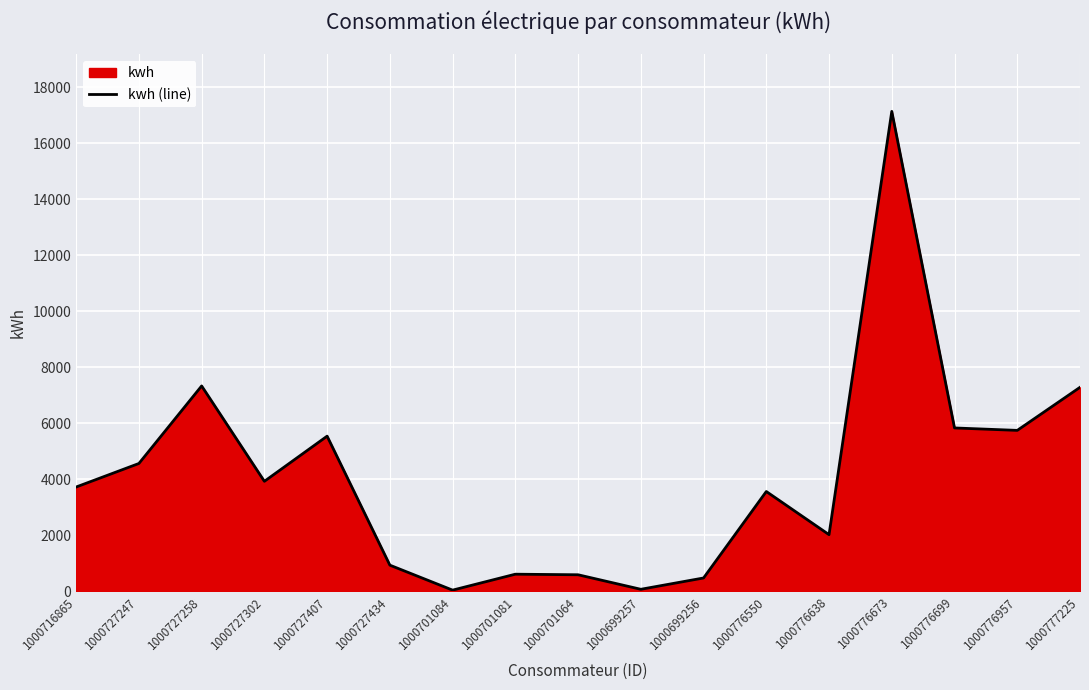

What is the maximum value shown in the chart?

17135.0